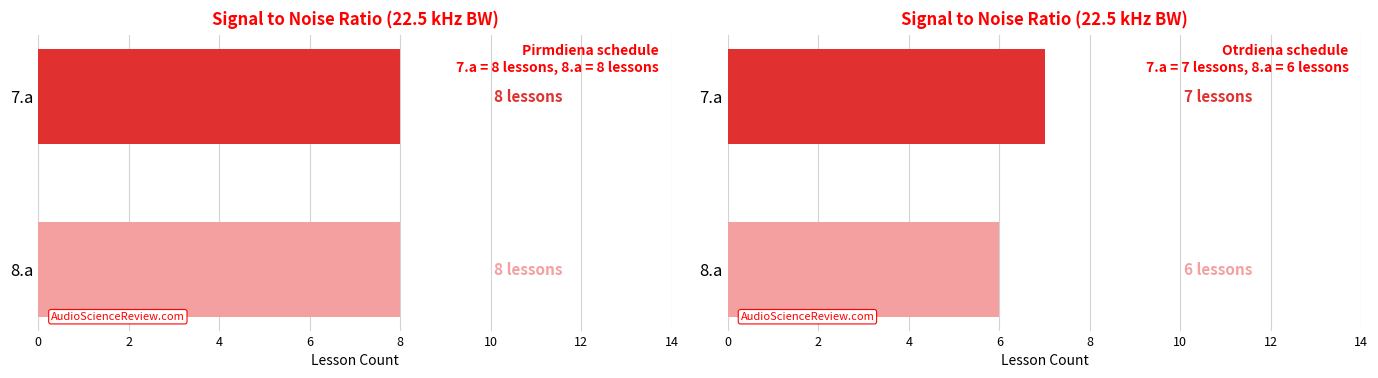

What is the difference between the Ch2 values at Pirmdiena and Otrdiena?

2